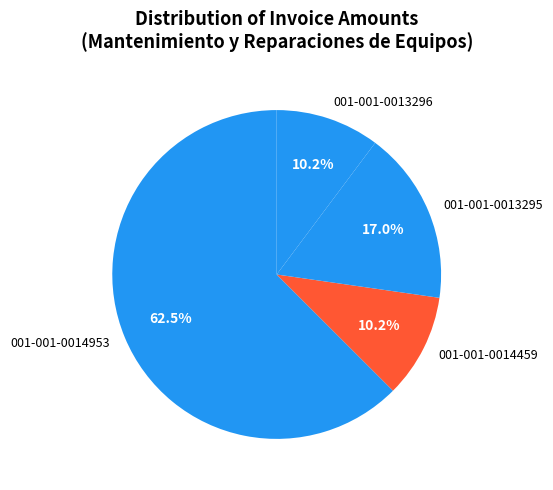

Does any single category account for the majority?

Yes